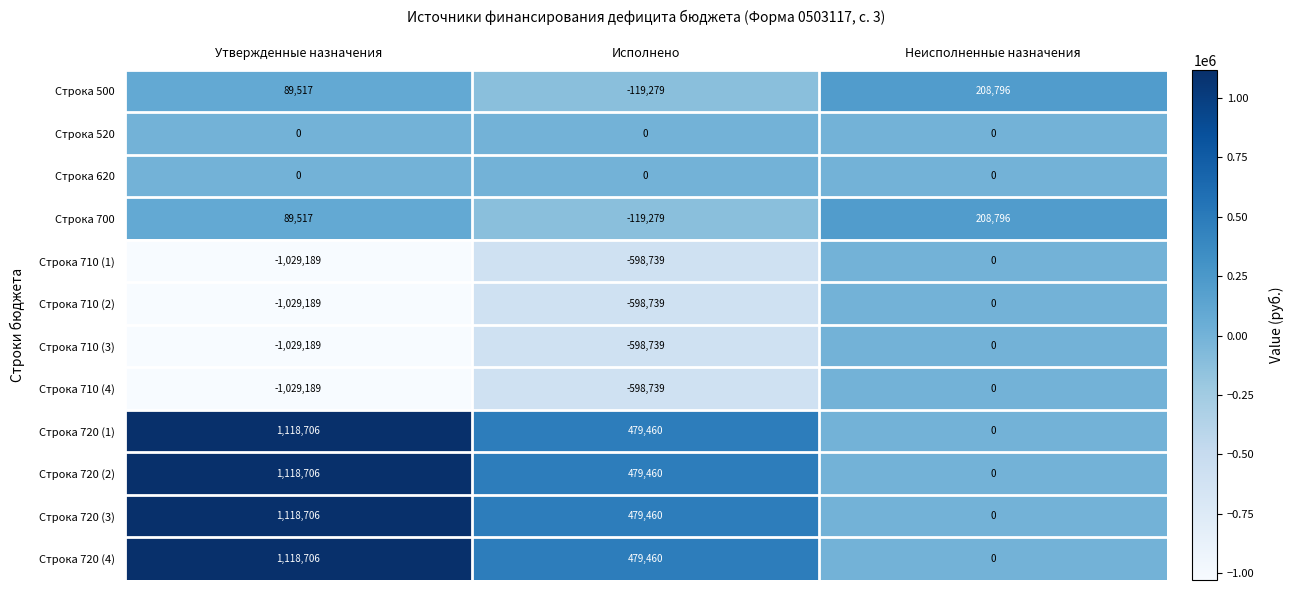

True or false: Строка 720 (4) has a value of 336309 at Неисполненные назначения.

False